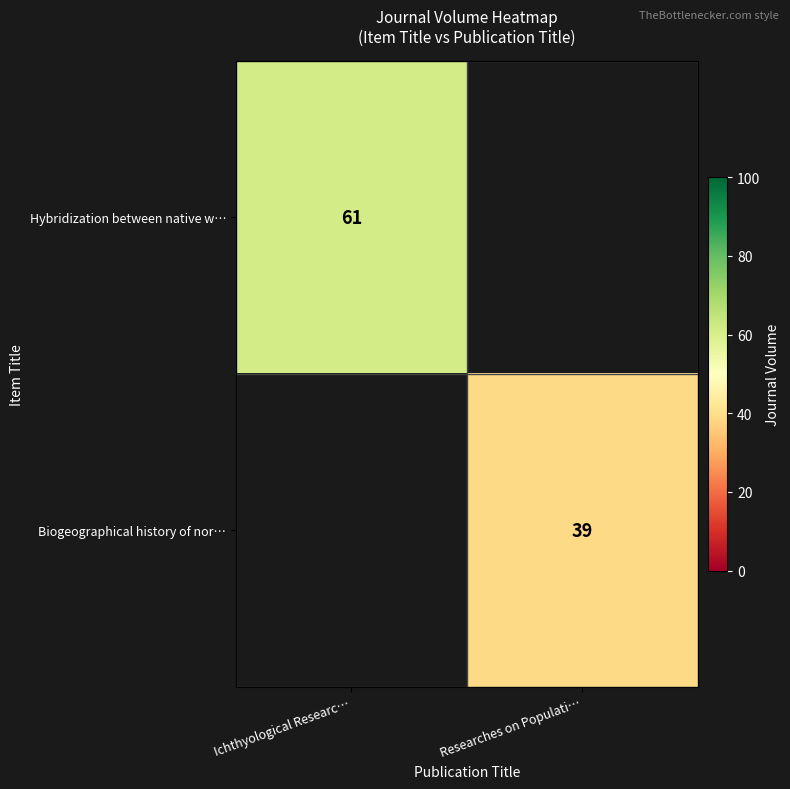

The Biogeographical history of nor… series shows 39 at Researches on Populati…. True or false?

True